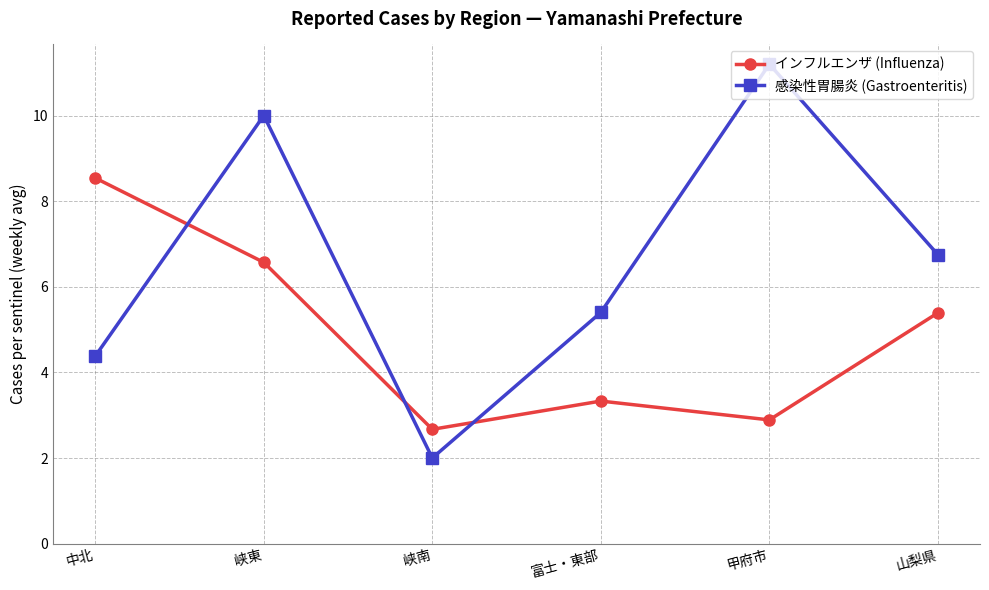

Which category has the highest value in the 感染性胃腸炎 (Gastroenteritis) series?

甲府市